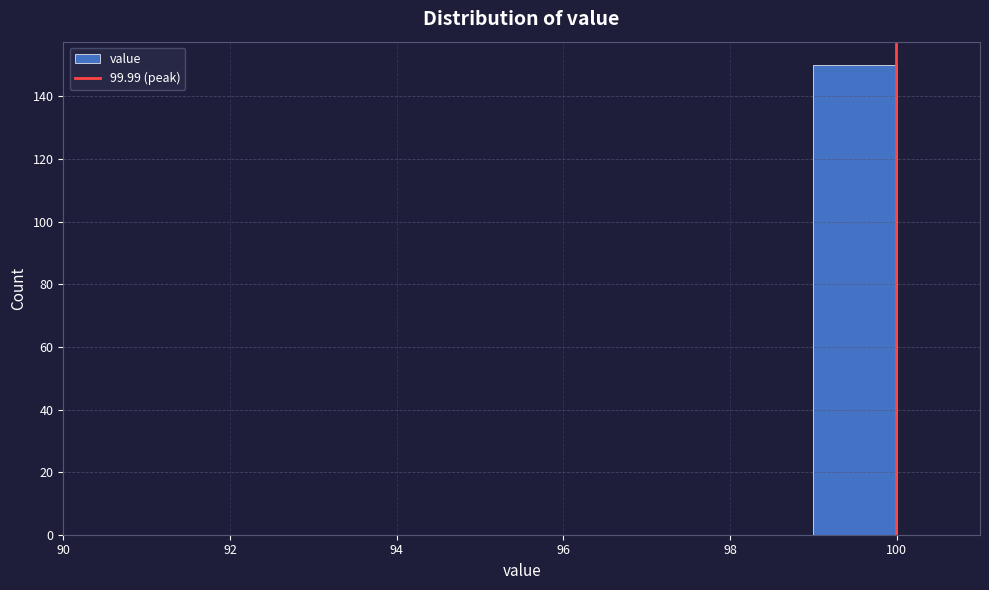

Reading left to right, list every bar in this chart as the range it spans on the x-axis followed by its height. The values are not printed on the chart, so give them approximately, as read against the axis.

90 to 91: 0
91 to 92: 0
92 to 93: 0
93 to 94: 0
94 to 95: 0
95 to 96: 0
96 to 97: 0
97 to 98: 0
98 to 99: 0
99 to 100: 150
100 to 101: 0